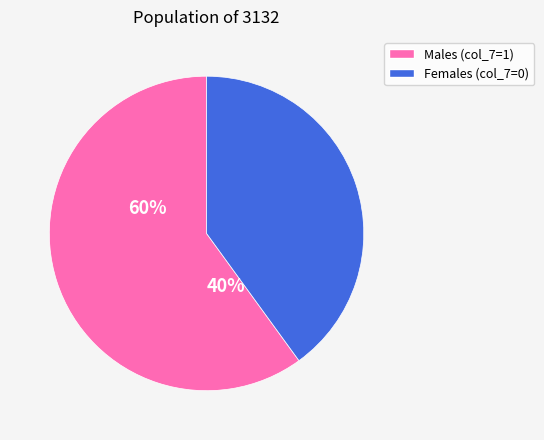

Is there a majority slice in this chart?

Yes